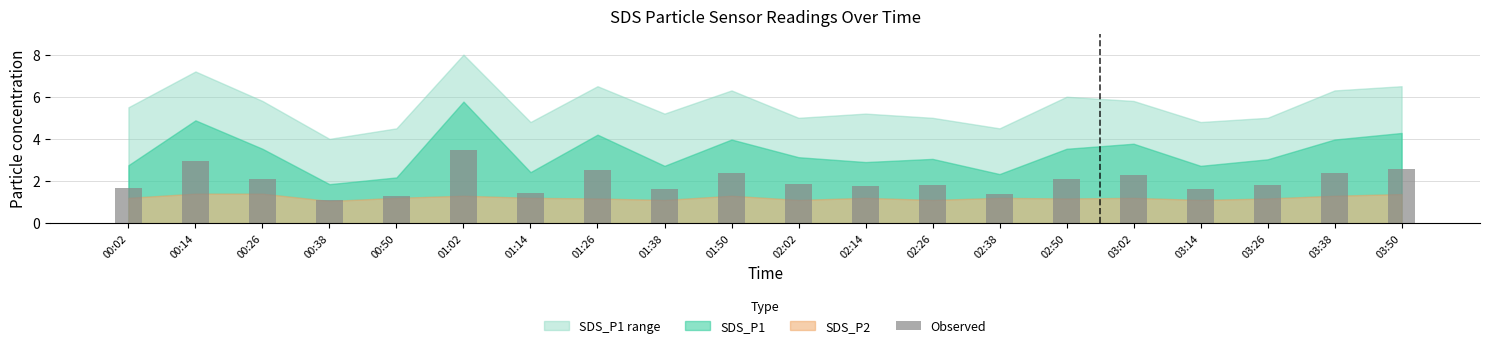

At which category does the chart reach its peak across all series?

01:02